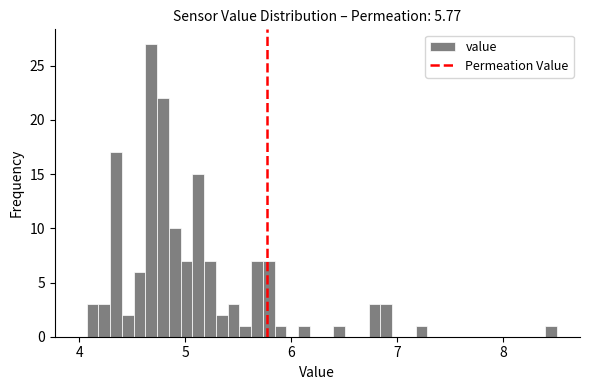

Read against the x-axis, roughly where is the centre of the tallest bar?

4.7